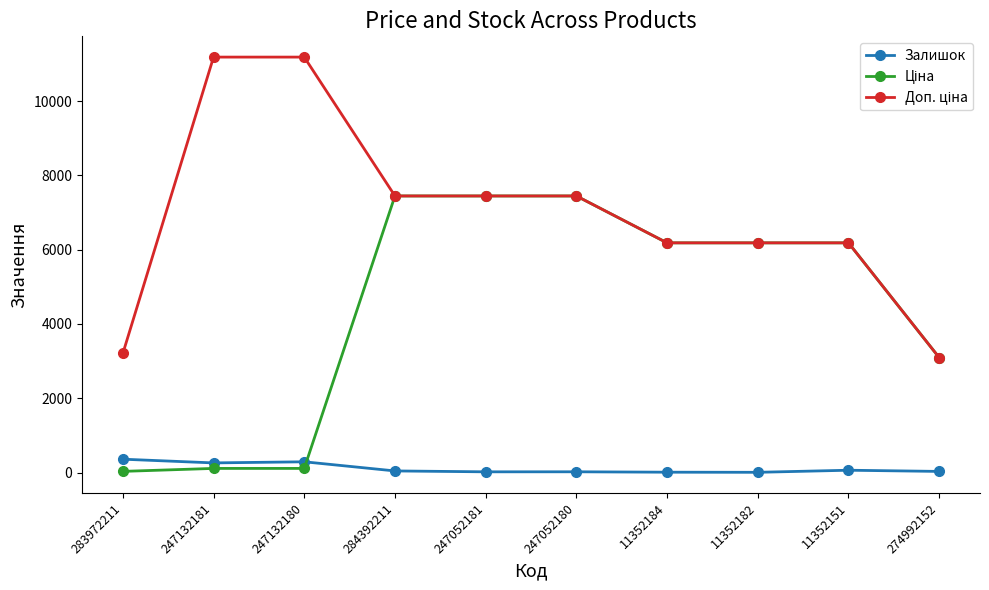

The Залишок series shows 44.0 at 284392211. True or false?

True